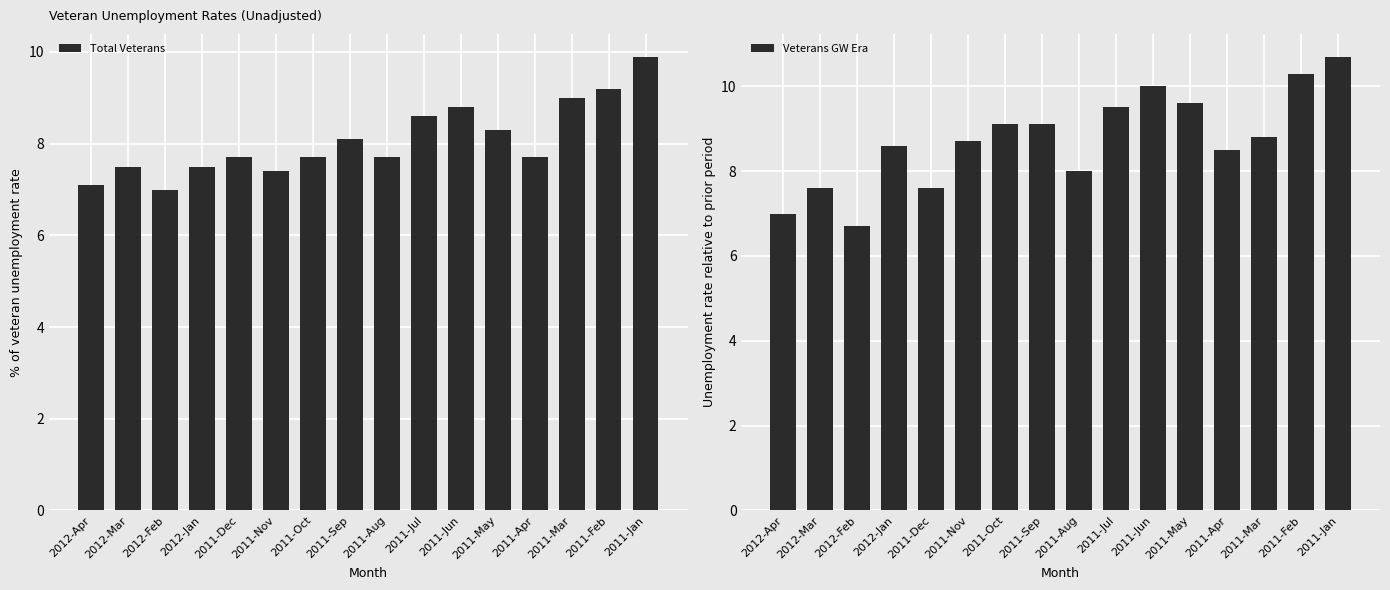

List the series in order of their overall mean, lowest first.

Total Veterans, Veterans GW Era